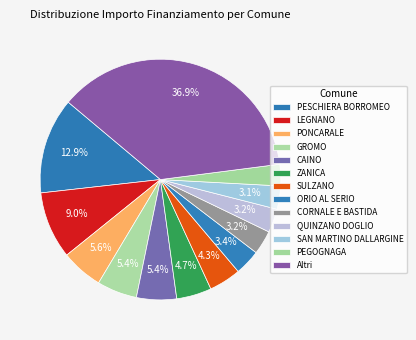

Is there any slice that represents more than half of the pie?

No